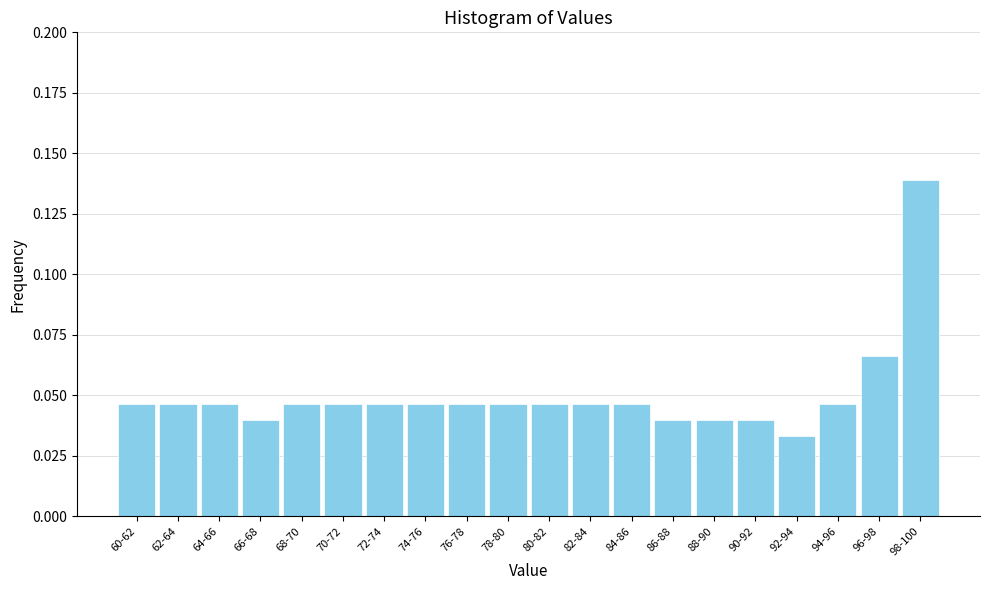

Which has a higher value, 90-92 or 92-94?

90-92